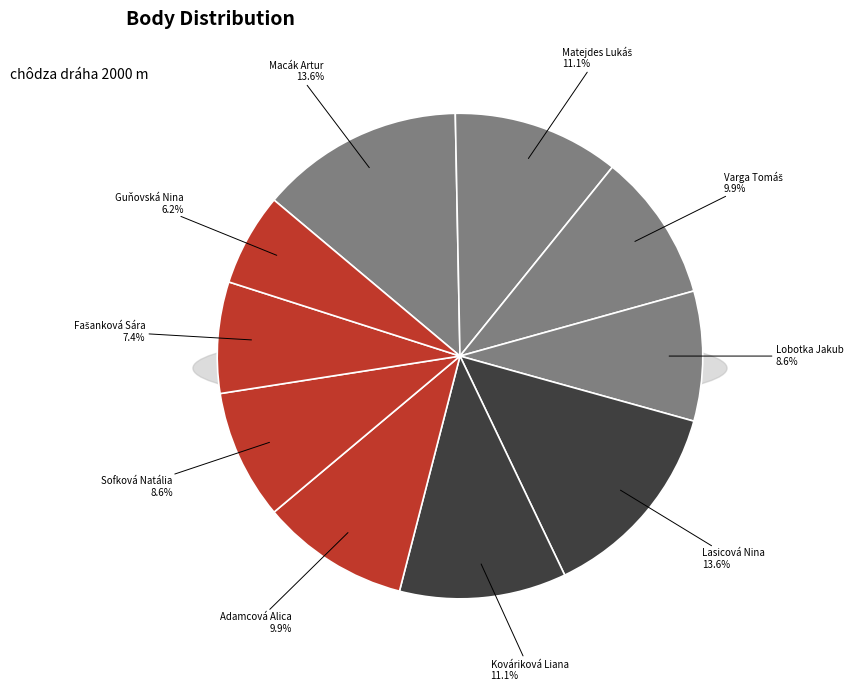

Combined, what portion of the pie is Guňovská Nina and Lasicová Nina?

19.8%